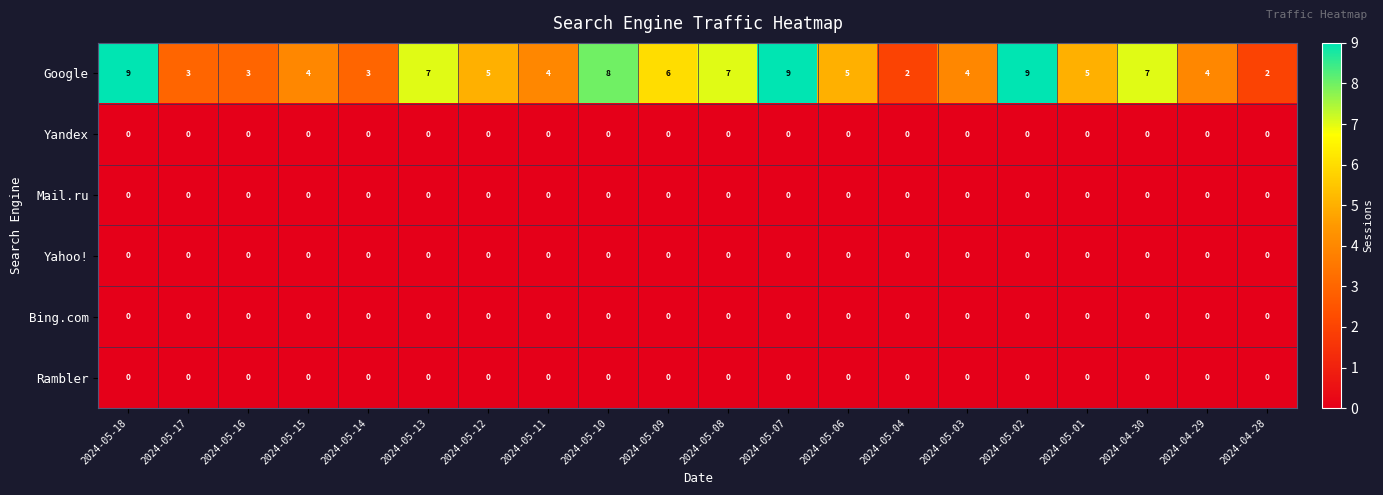

Where does the Google series first go above 5?

2024-05-18